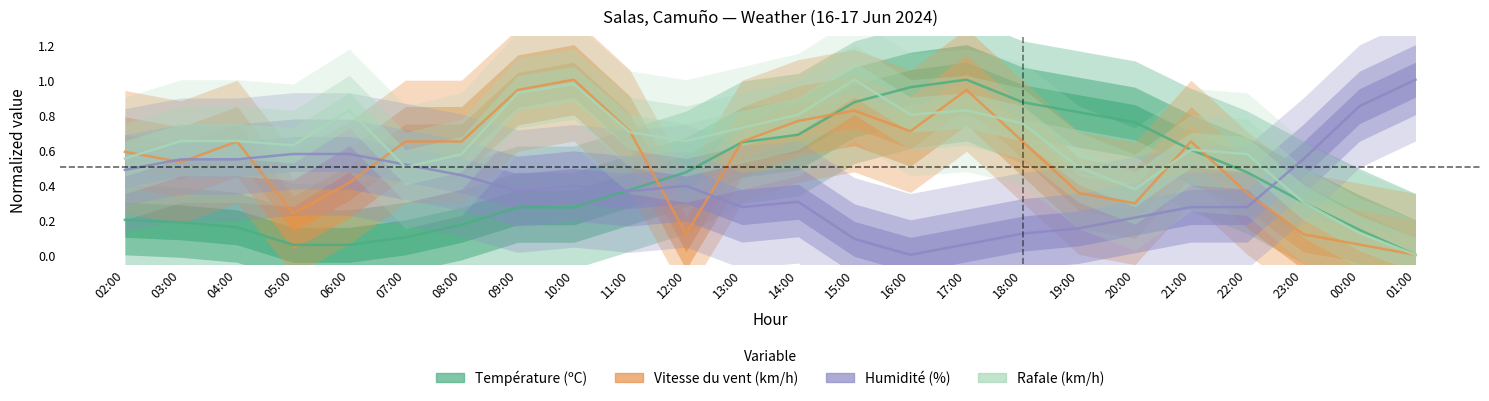

Is it true that Vitesse du vent (km/h) equals 1.0 at 21:00?

False